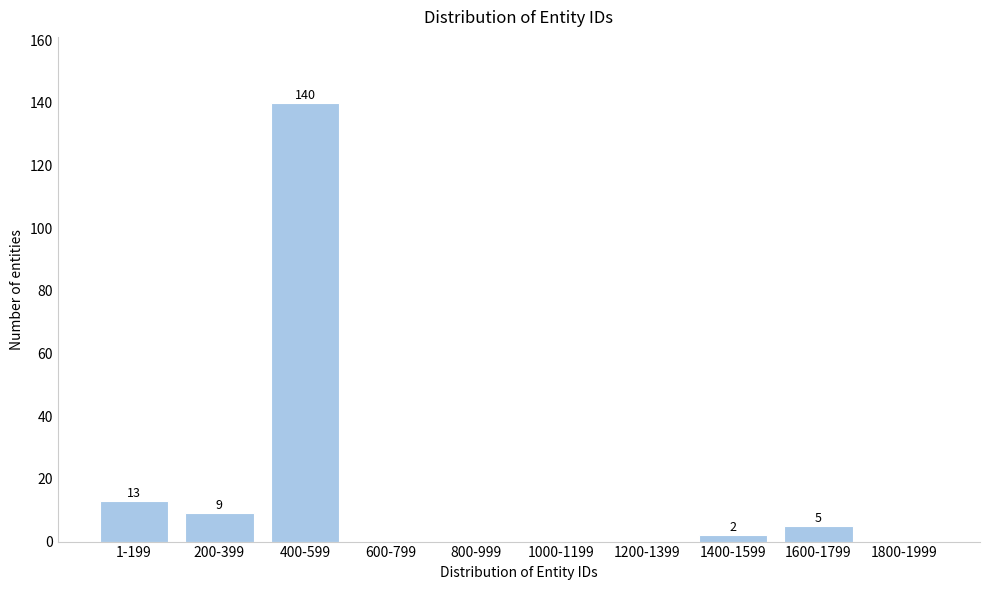

Reading right to left, extract all data points from this chart.

1800-1999=0	1600-1799=5	1400-1599=2	1200-1399=0	1000-1199=0	800-999=0	600-799=0	400-599=140	200-399=9	1-199=13